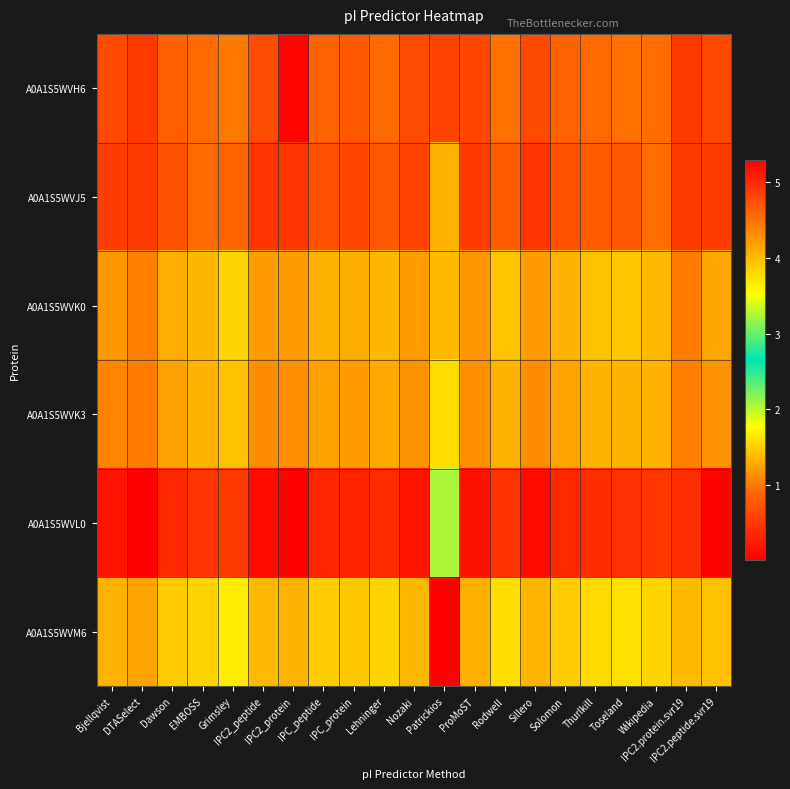

What is the total value across all series at IPC_peptide?

26.5